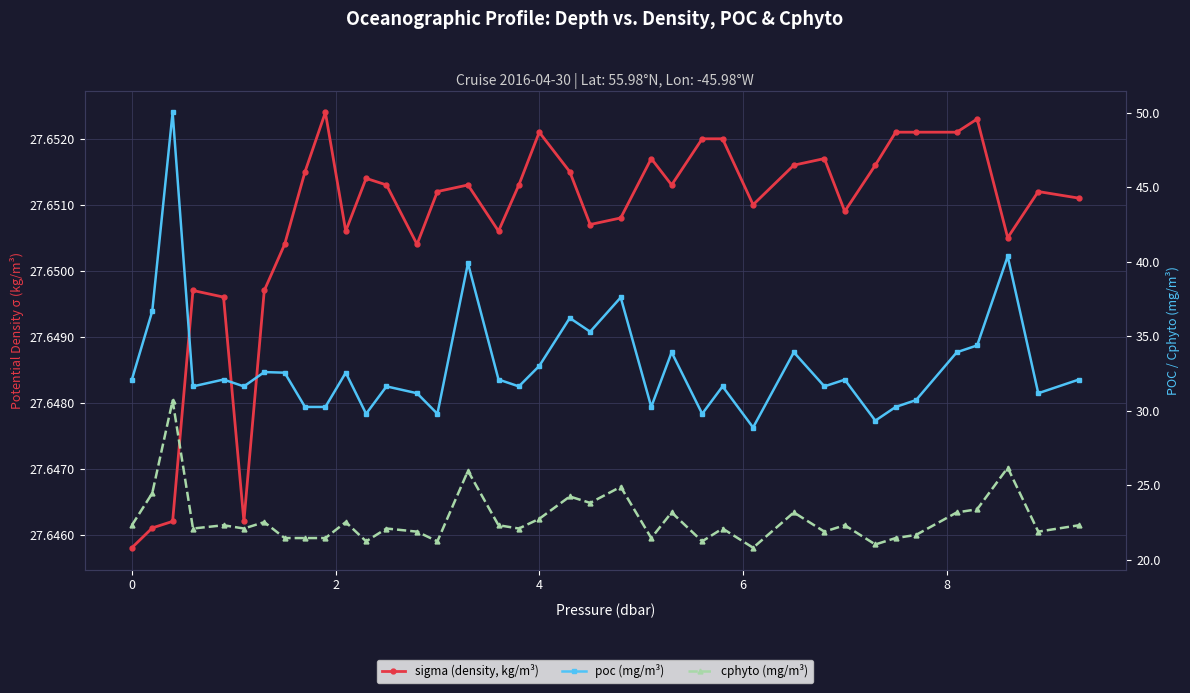

What is the difference between the maximum and second lowest values in the poc (mg/m³) series?

20.7